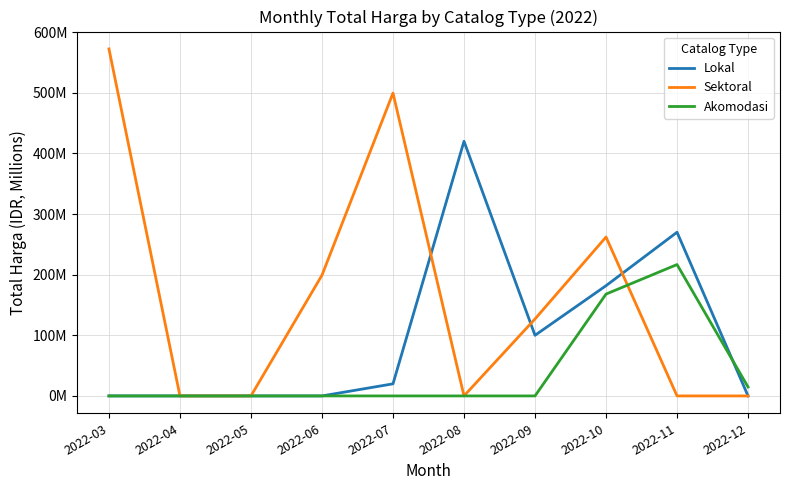

Does the chart have visible grid lines?

Yes